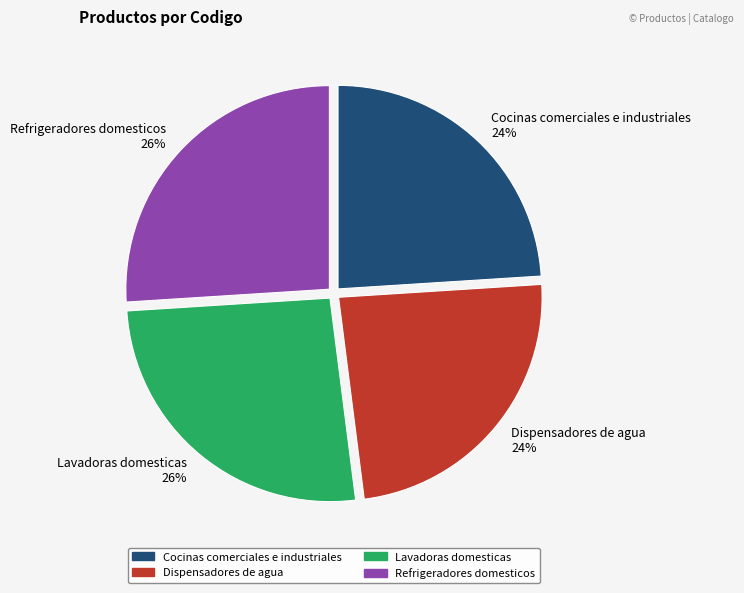

To the nearest percent, what is the combined percentage of Cocinas comerciales e industriales and Lavadoras domesticas?

50%